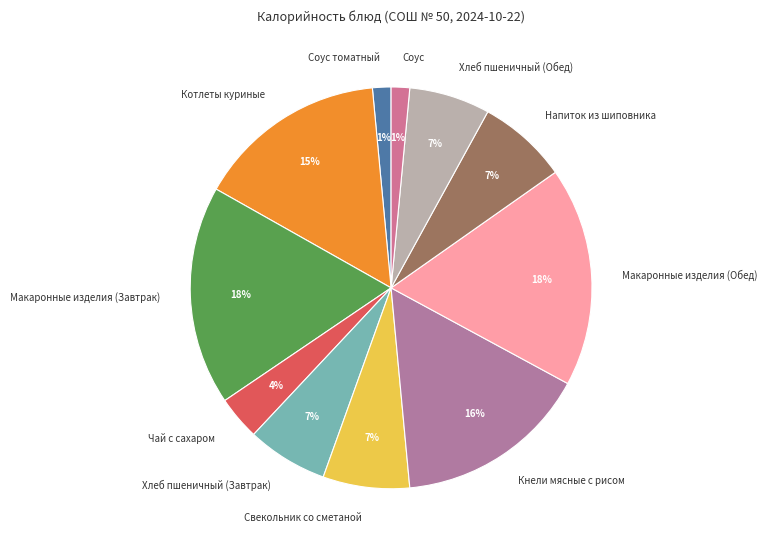

To the nearest percent, what percentage of the pie is Хлеб пшеничный (Обед)?

7%